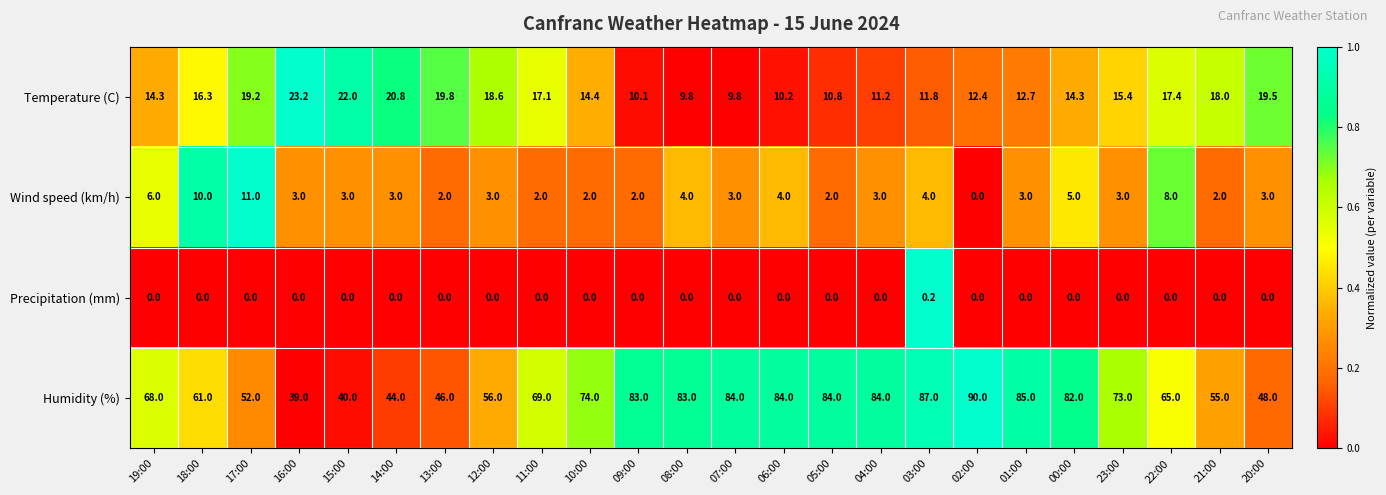

How many distinct data groups are displayed?

4